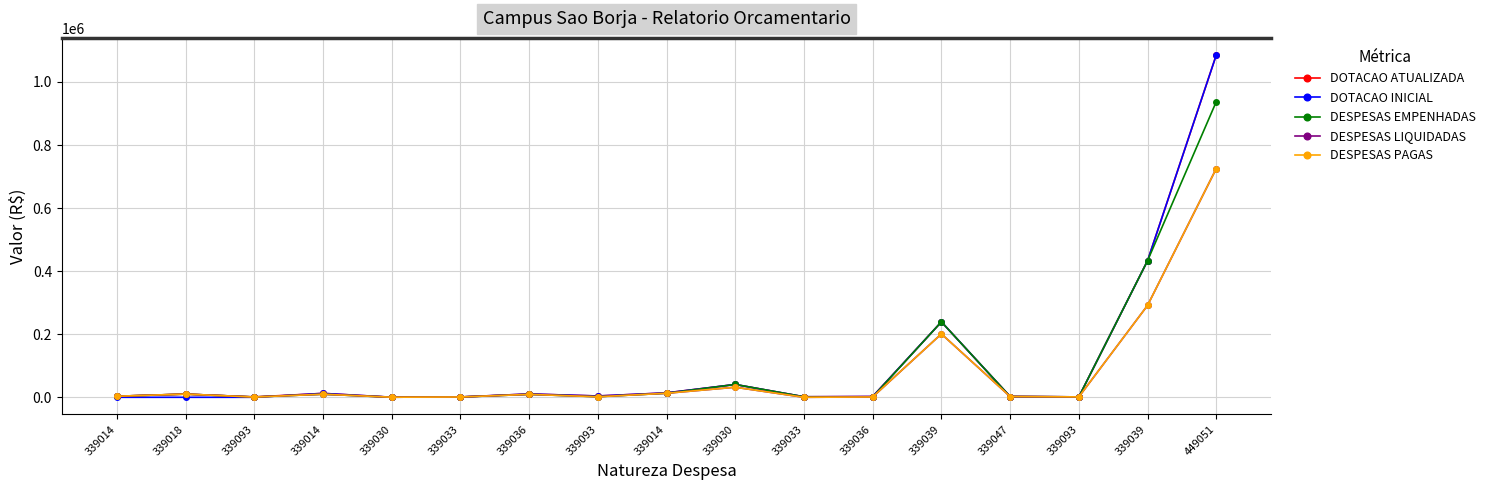

True or false: DESPESAS EMPENHADAS and DOTACAO ATUALIZADA intersect in this chart.

False